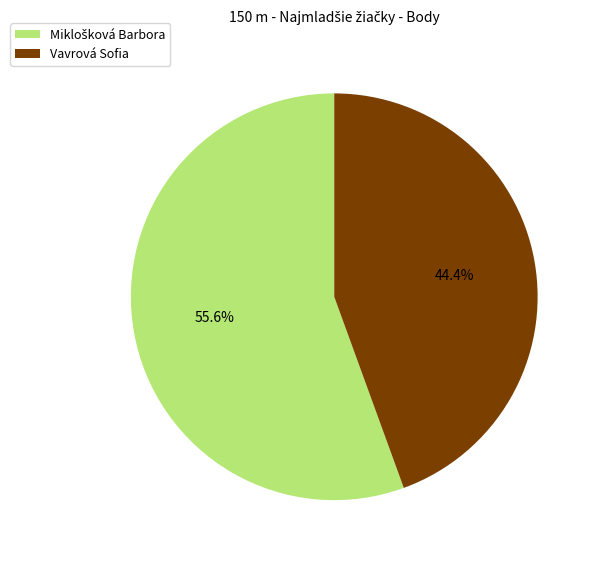

Is Vavrová Sofia the majority of the pie?

No